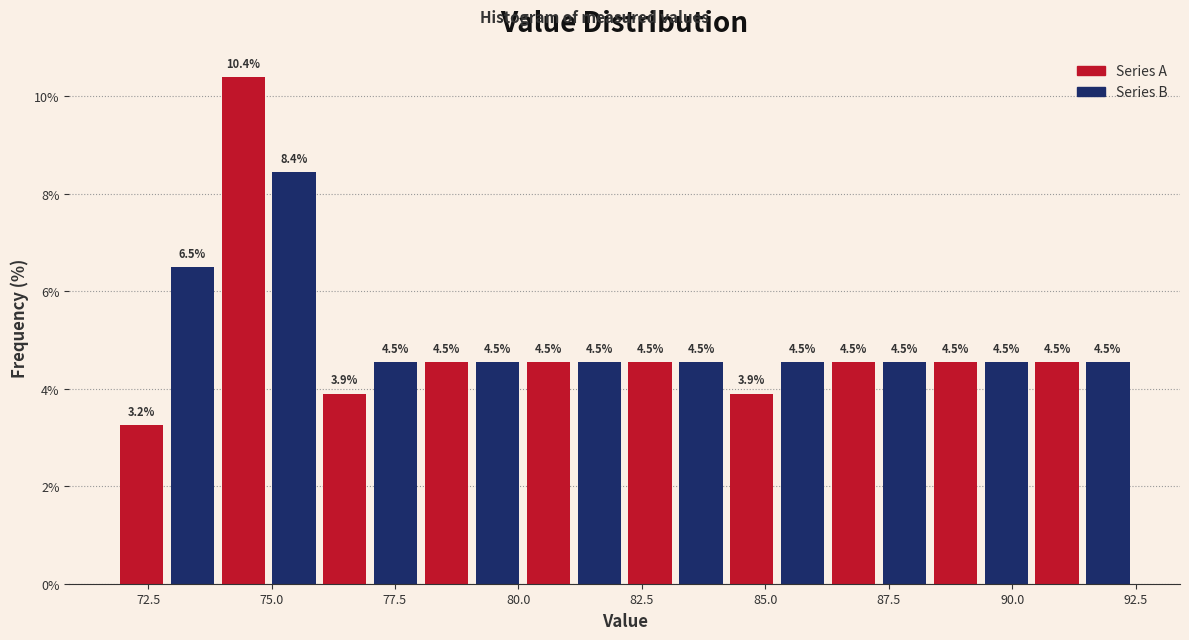

Read against the x-axis, roughly where is the centre of the tallest bar?

74.5